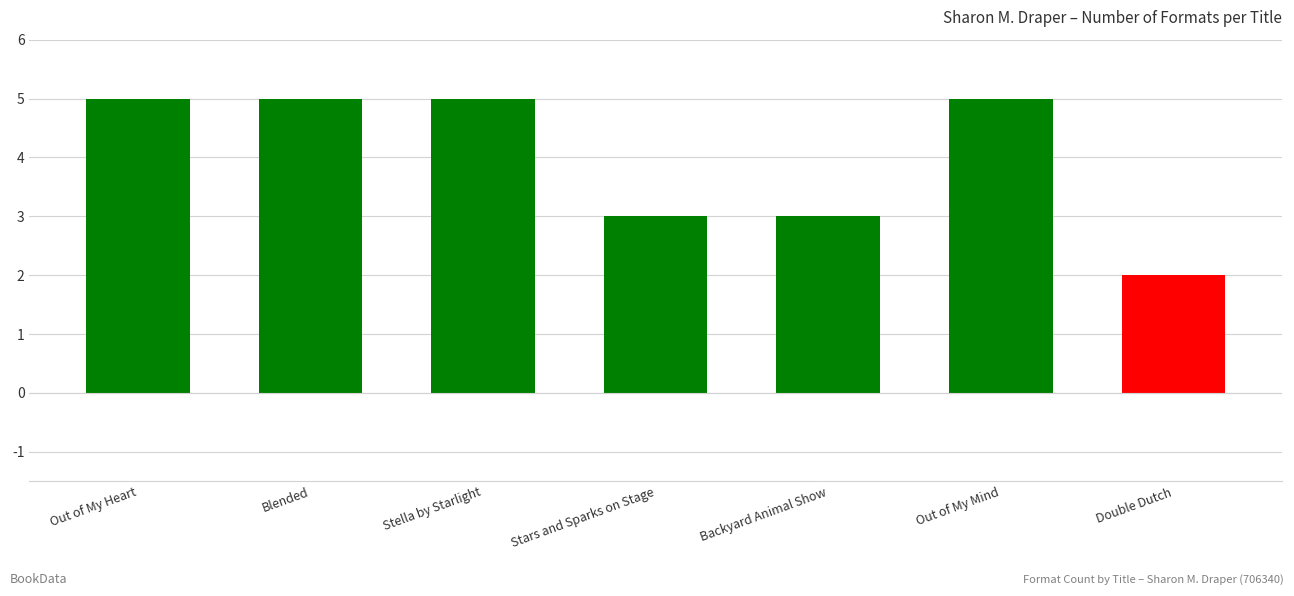

What is the label of the 5th bar from the right?

Stella by Starlight